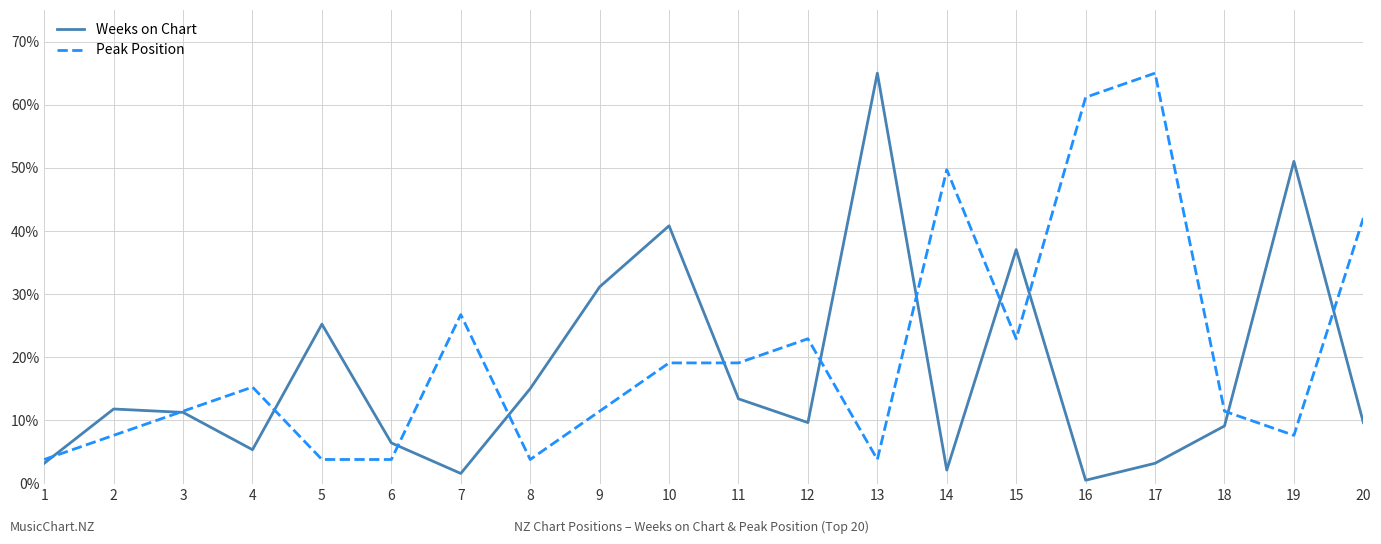

Rank the series at 13 from lowest to highest value.

Peak Position, Weeks on Chart